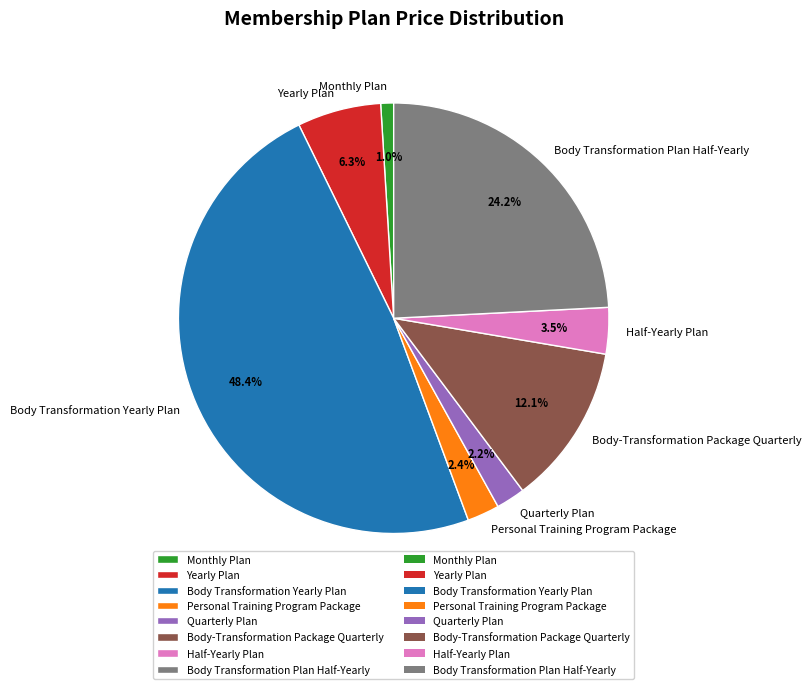

Which has a higher value, Body Transformation Plan Half-Yearly or Quarterly Plan?

Body Transformation Plan Half-Yearly